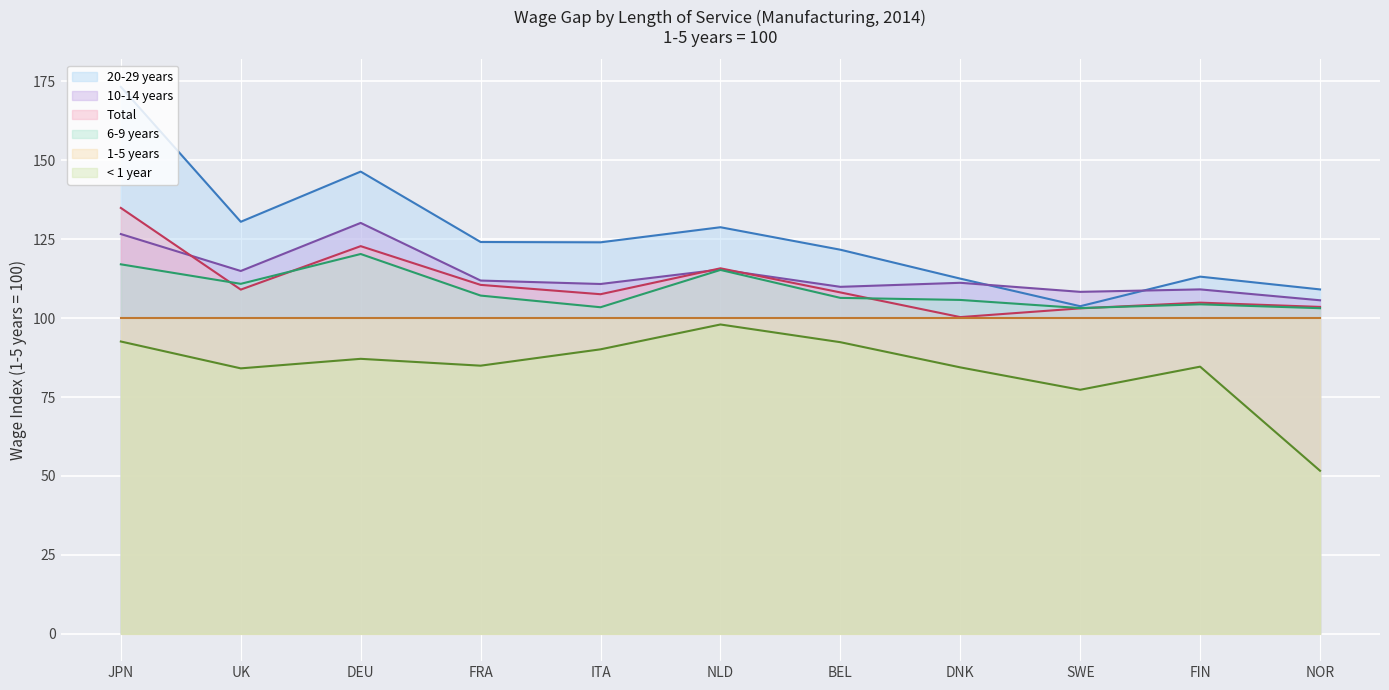

How many interior local peaks does the 6-9 years (line) series have?

3